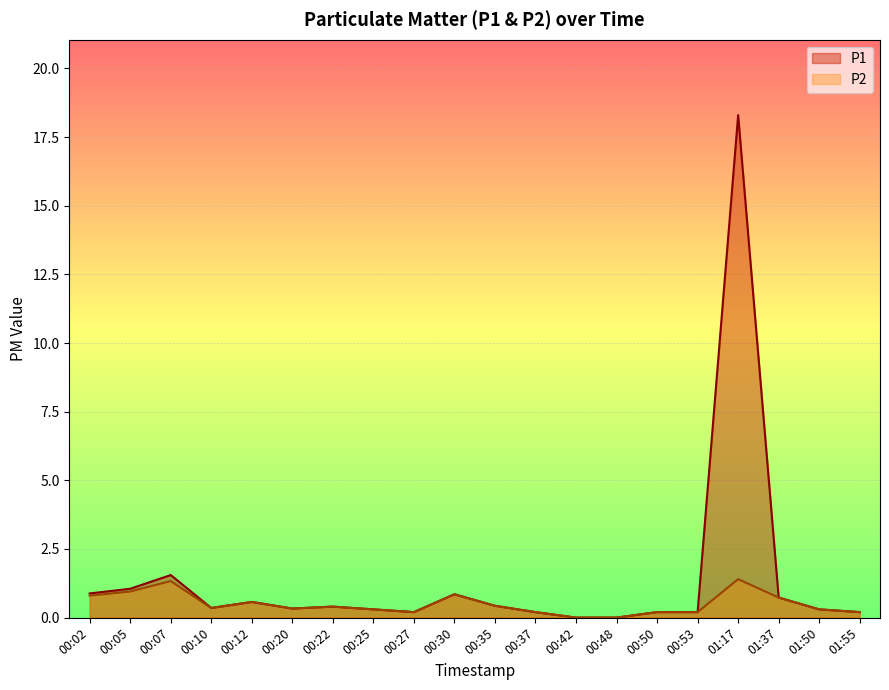

What is the sum of all P1 values?

27.0